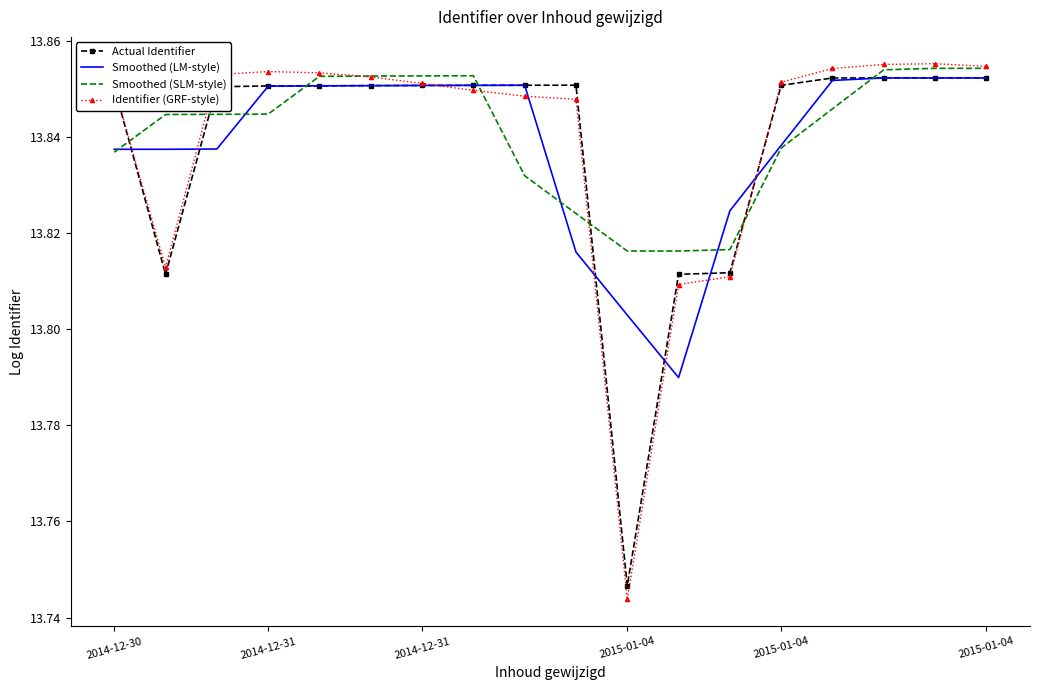

Which series has the widest spread of values?

Identifier (GRF-style)